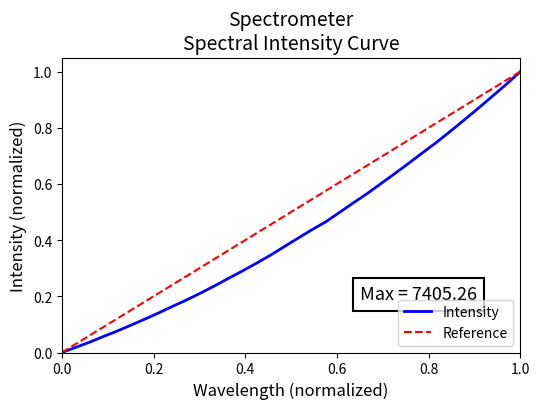

Count the number of categories in the chart.

34